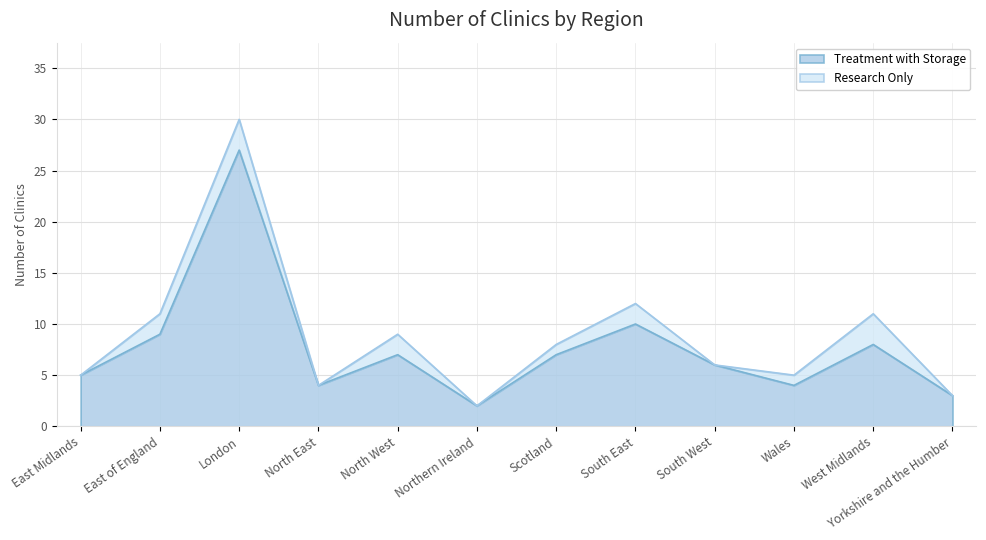

How many lines are shown in the chart?

2